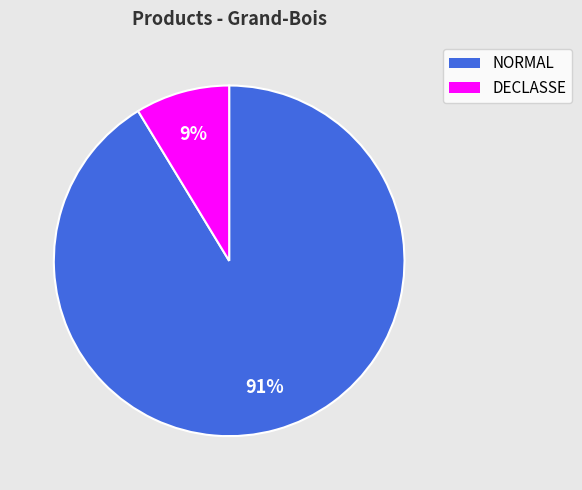

Does any single category account for the majority?

Yes